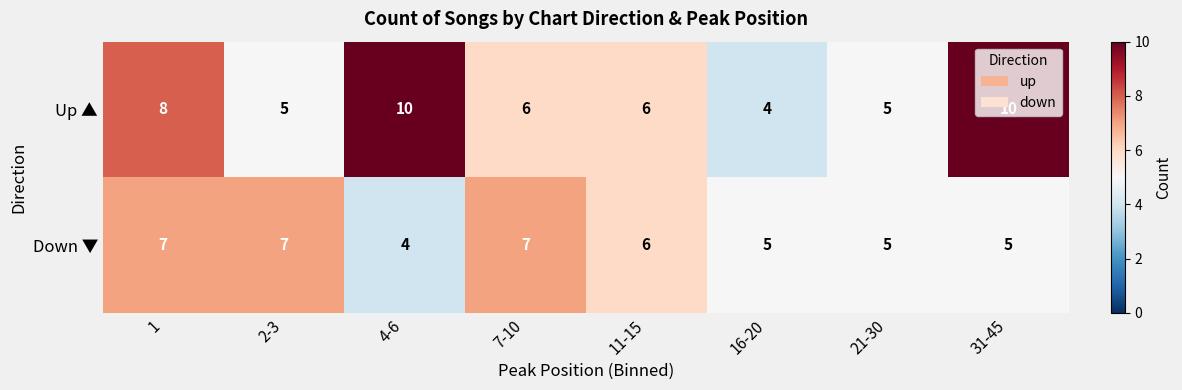

Which series has the largest total across all categories?

Up ▲